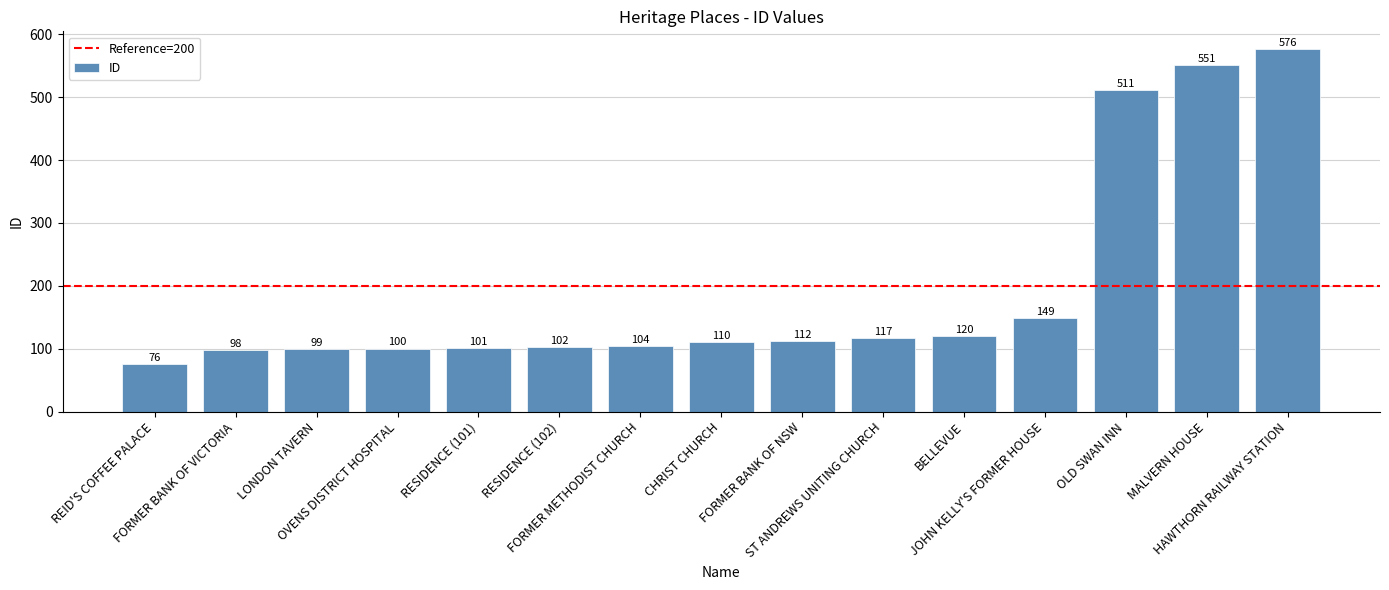

How many bars are there in total?

15